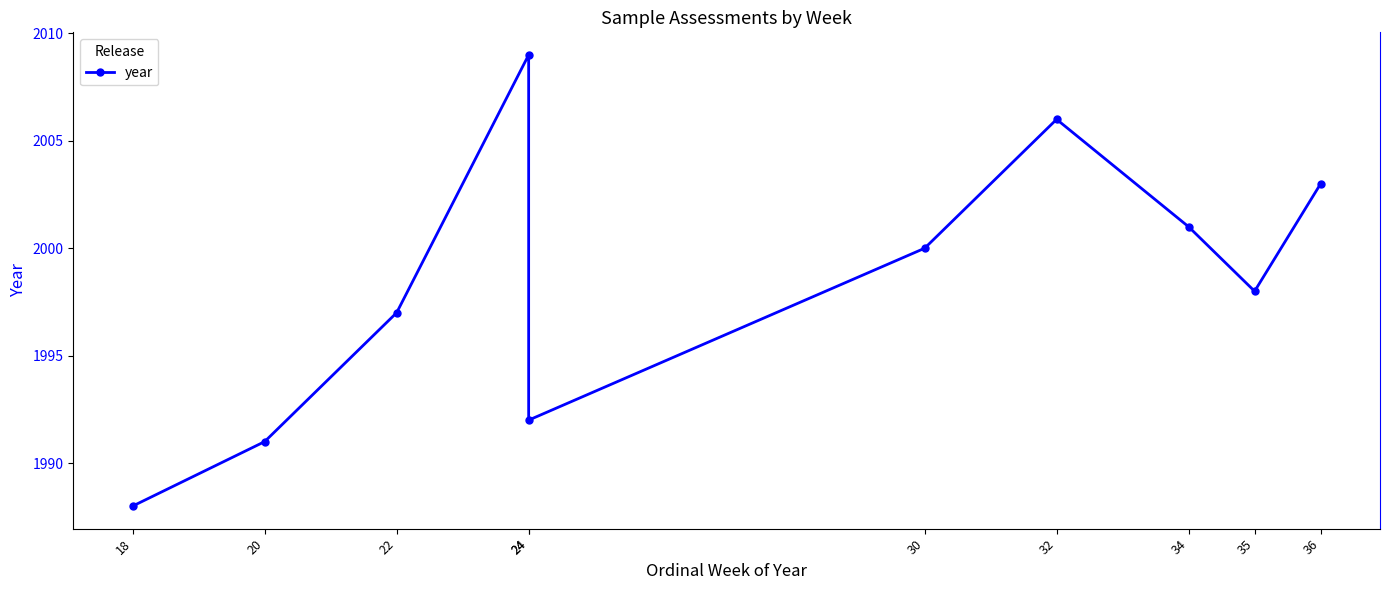

What is the value of the 10th point from the left?

2003